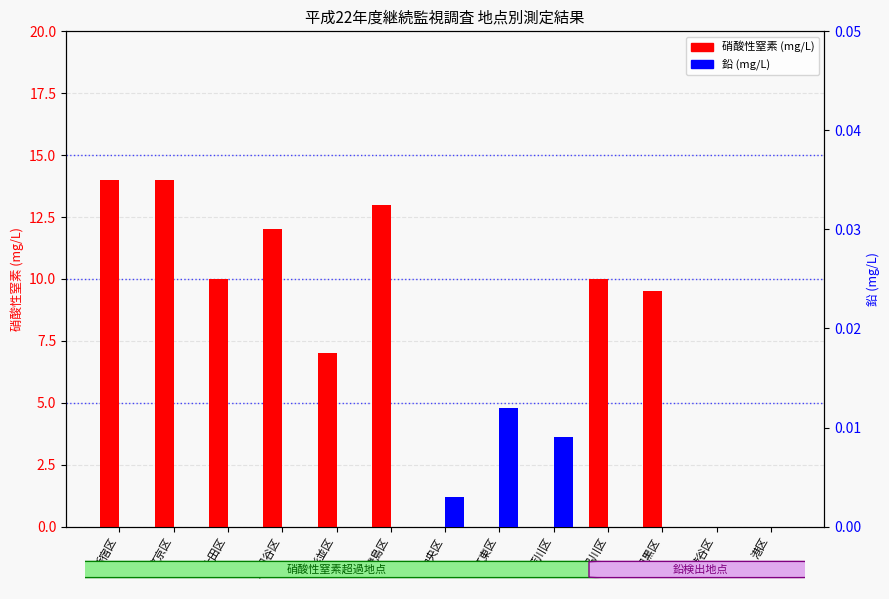

Are the bars horizontal?

No